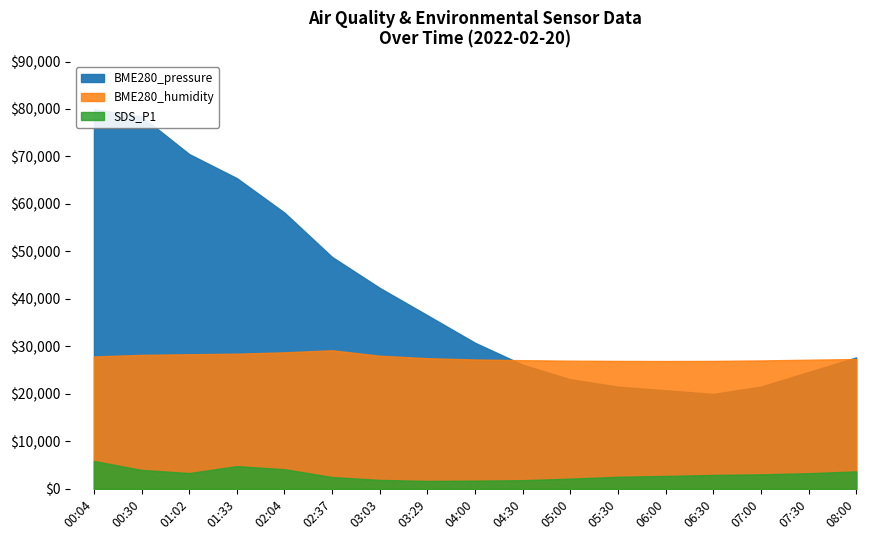

Rank the categories by BME280_pressure value from highest to lowest.

00:04, 00:30, 01:02, 01:33, 02:04, 02:37, 03:03, 03:29, 04:00, 08:00, 04:30, 07:30, 05:00, 05:30, 07:00, 06:00, 06:30